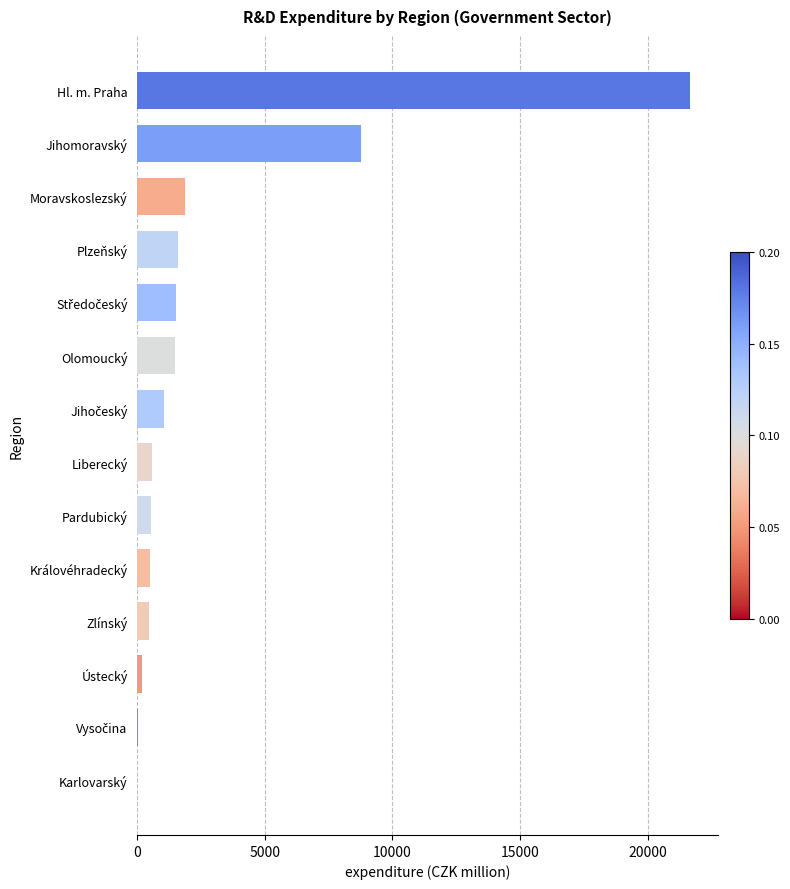

What is the sum of all values?

40173.3